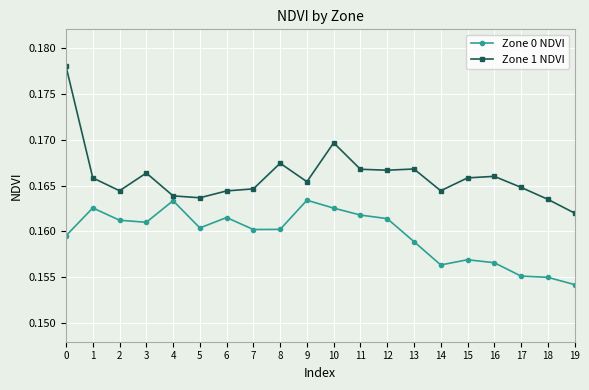

Which series has the widest spread of values?

Zone 1 NDVI